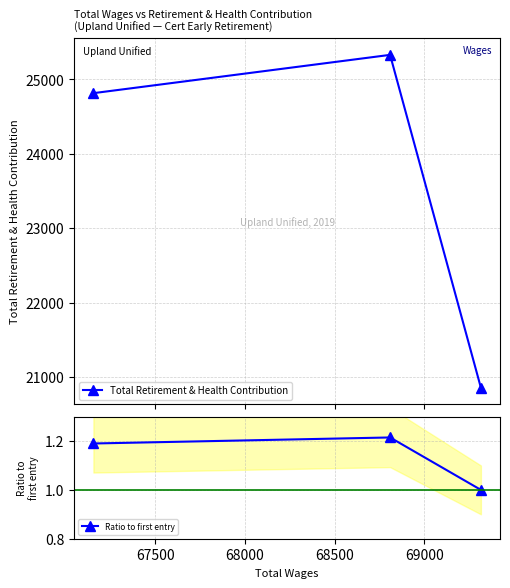

What is the maximum value for Total Retirement & Health Contribution?

25331